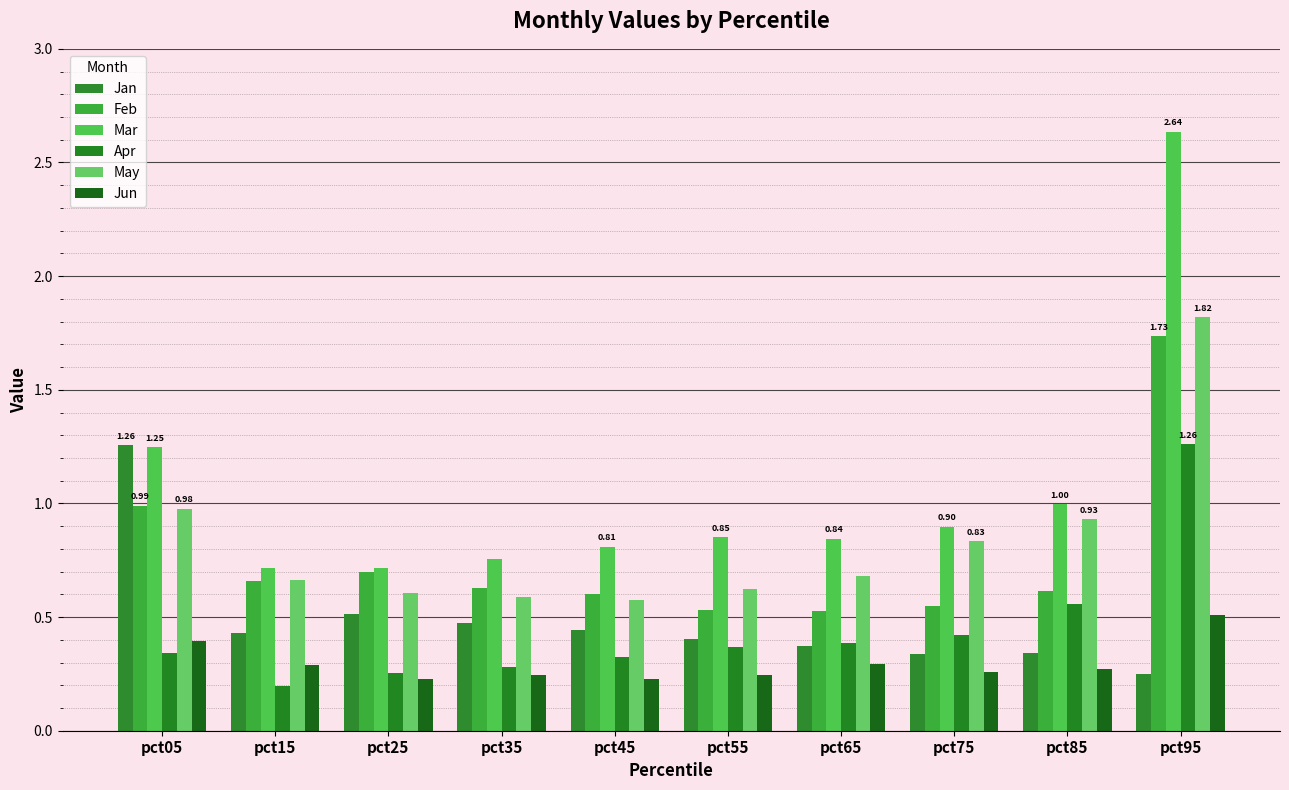

What is the value of the May bar at the 3rd from the left?

0.6